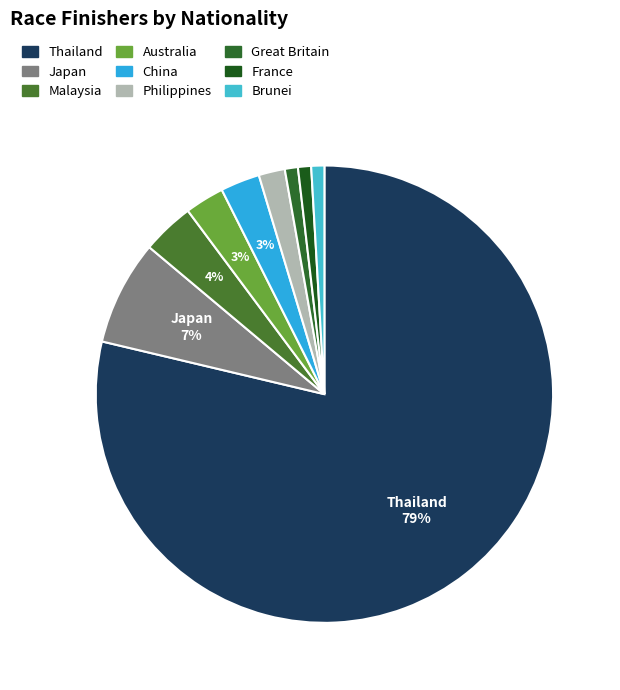

Which slice is the largest?

Thailand